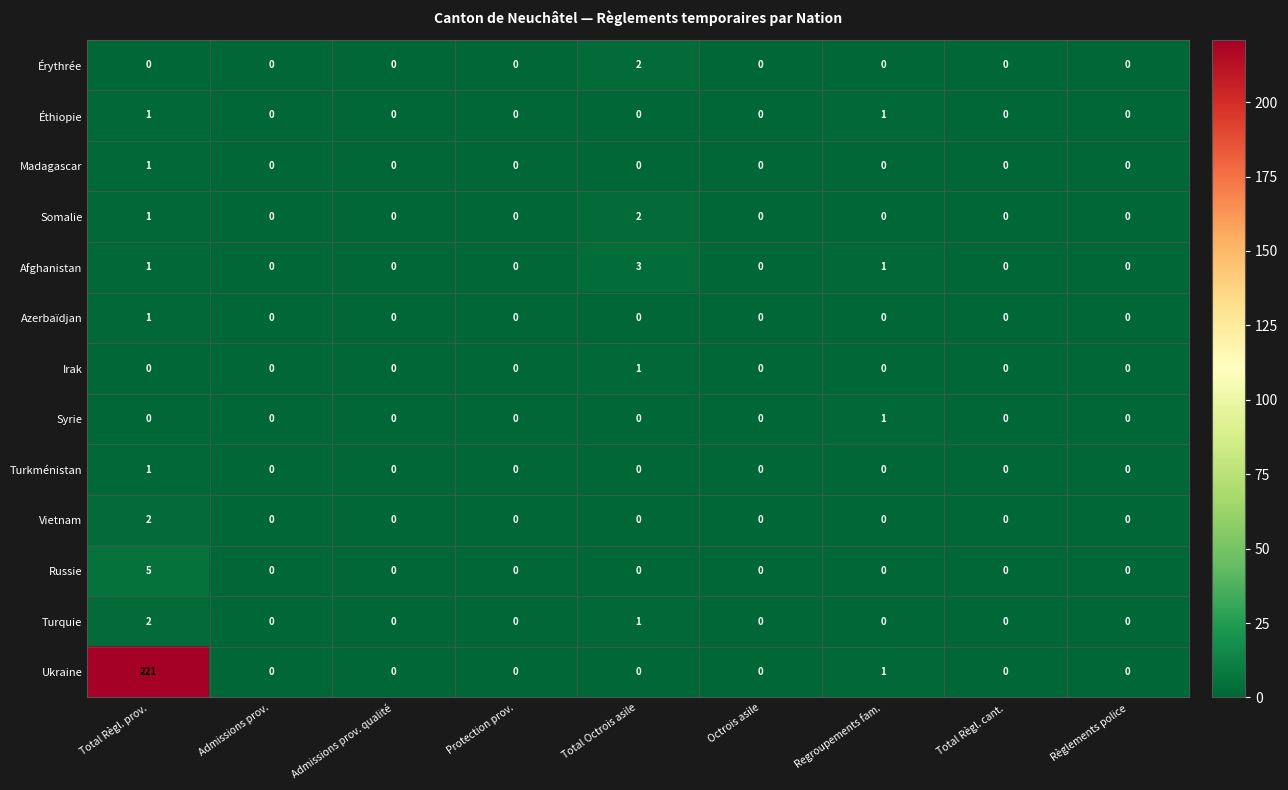

At how many categories does at least one series exceed 58?

1